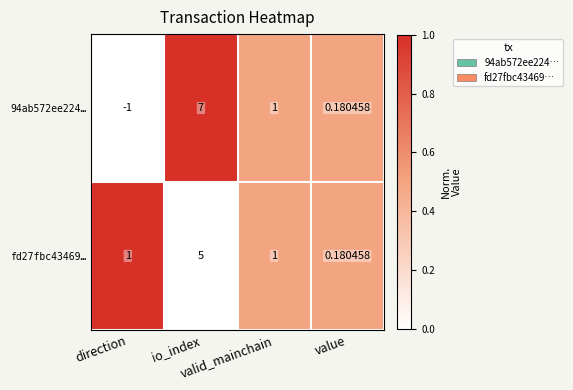

How many data points in 94ab572ee224… are less than 1?

2